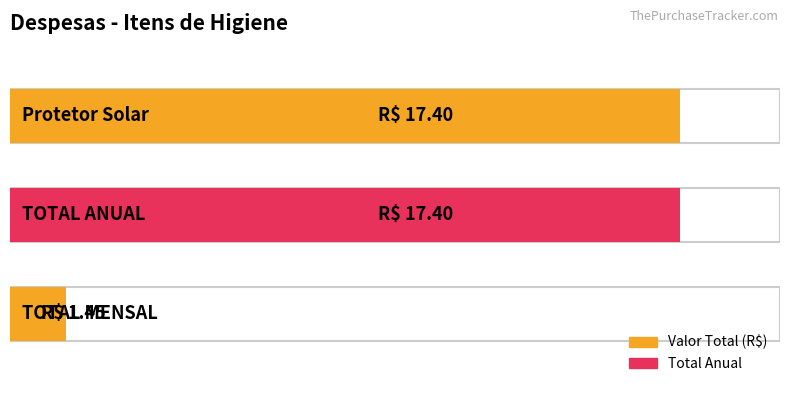

True or false: the data shows 17.4 at TOTAL ANUAL.

True